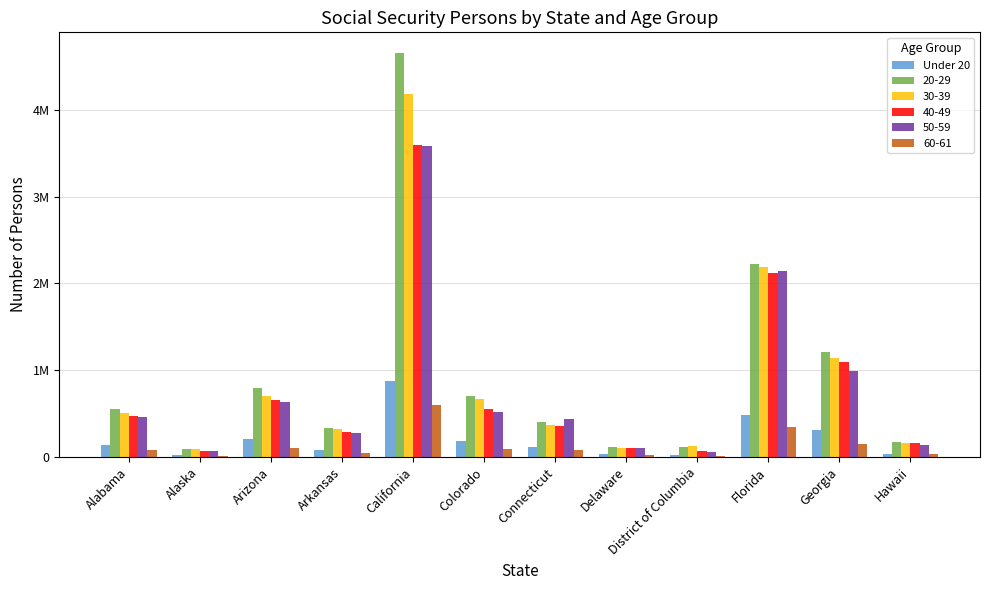

What is the smallest value displayed?

18164